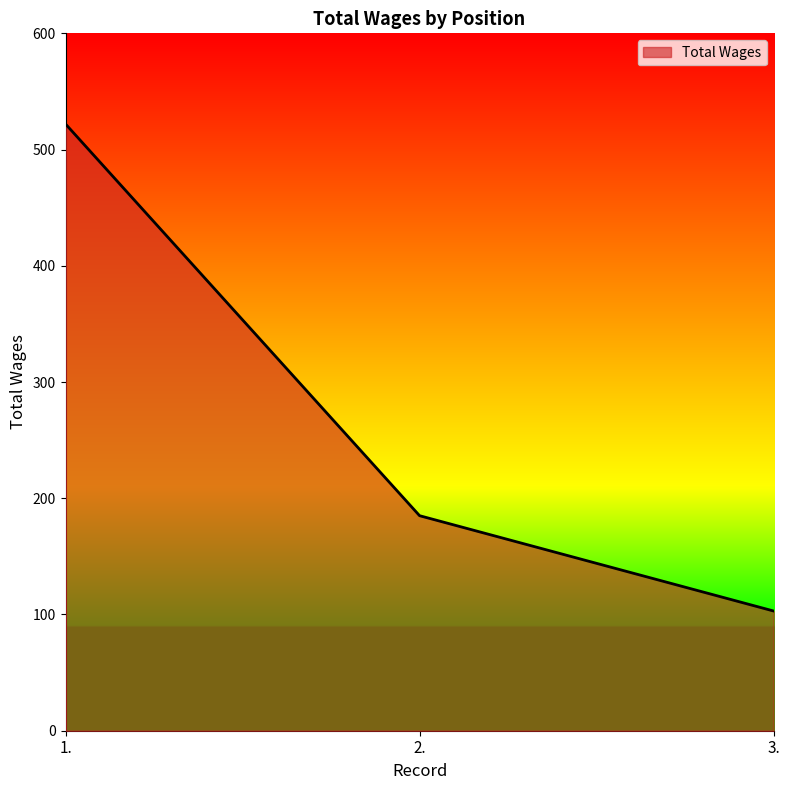

Between 1. and 3., which is larger?

1.